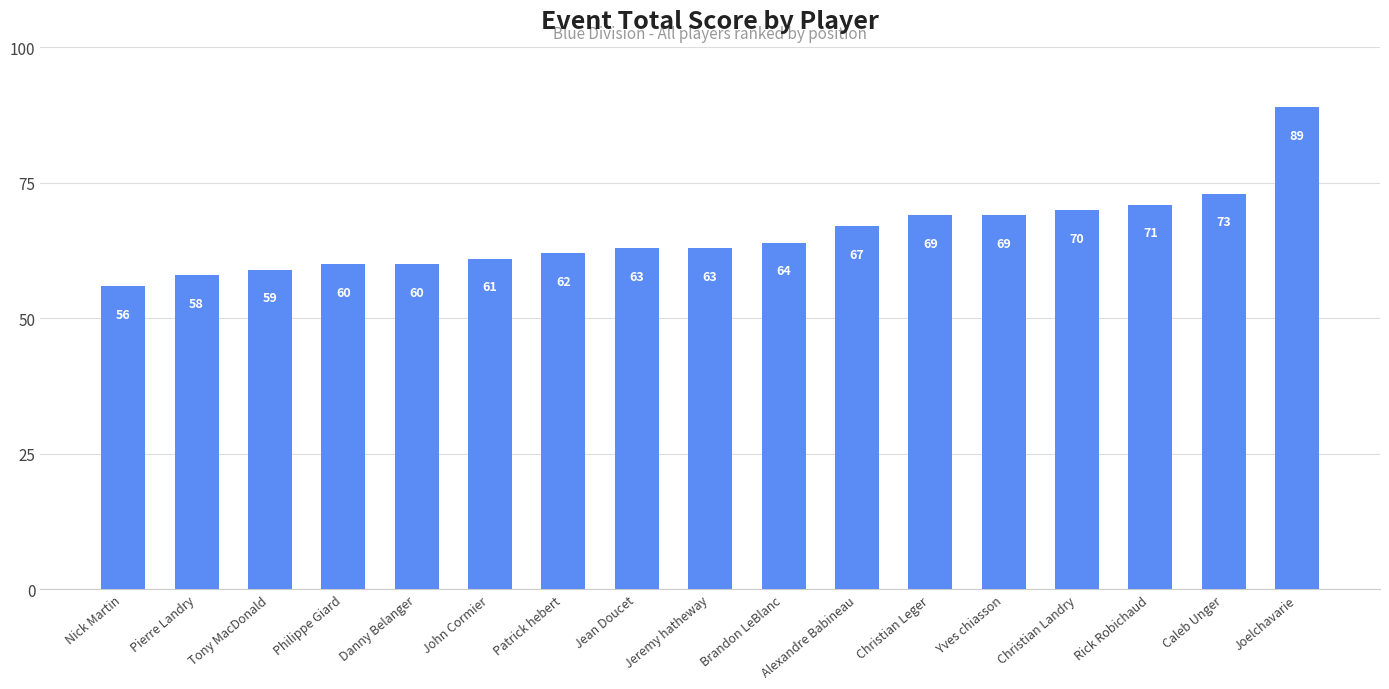

What is the maximum value shown in the chart?

89